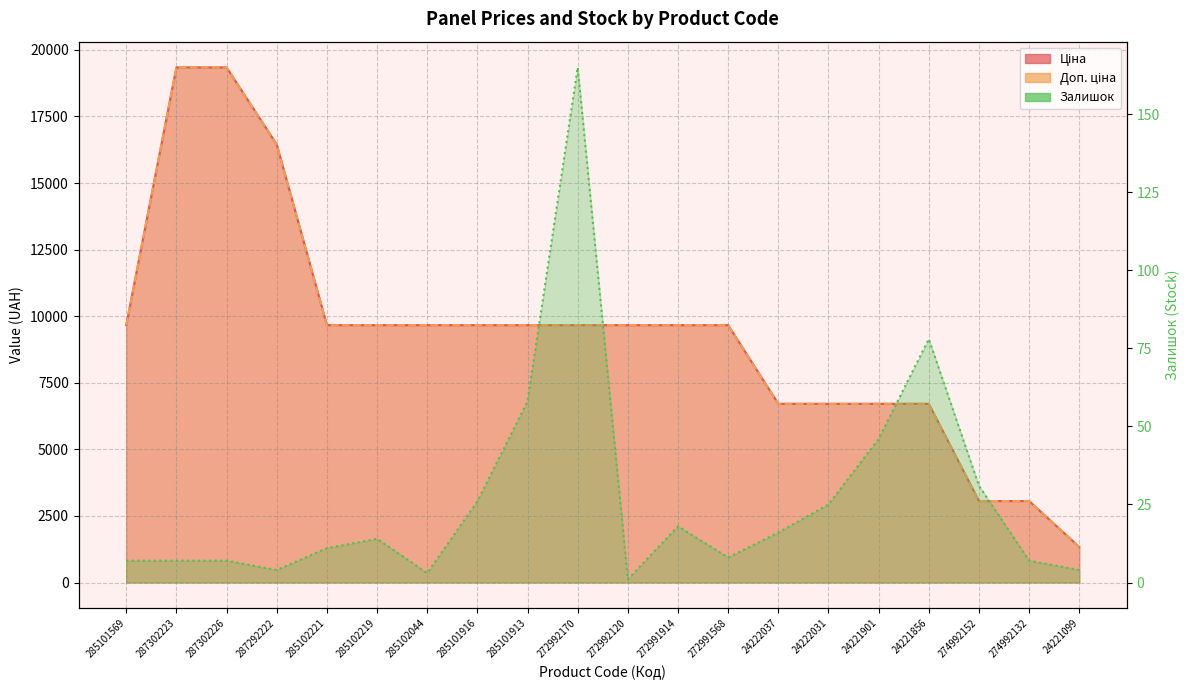

What is the sum of all Залишок values?

536.0